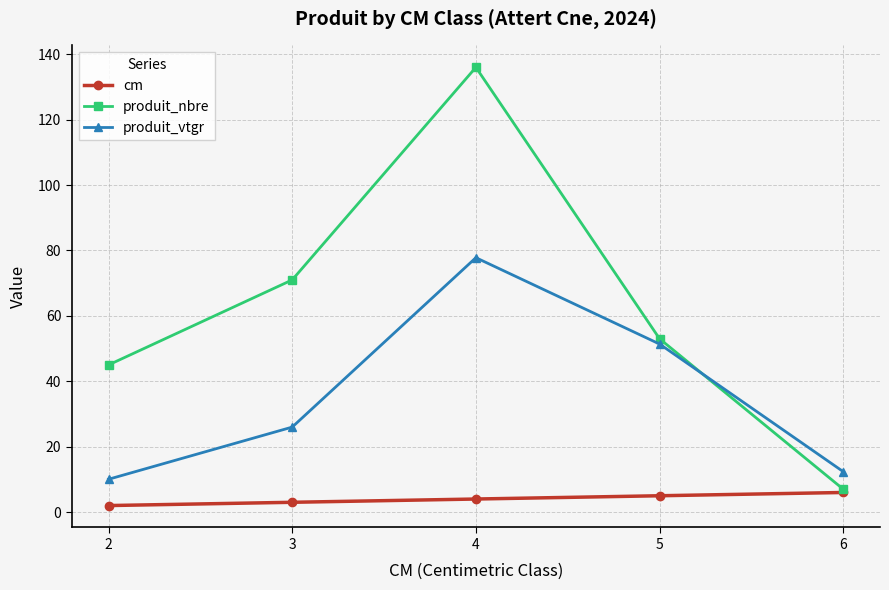

After their last crossing, which series has the higher values: produit_vtgr or produit_nbre?

produit_vtgr